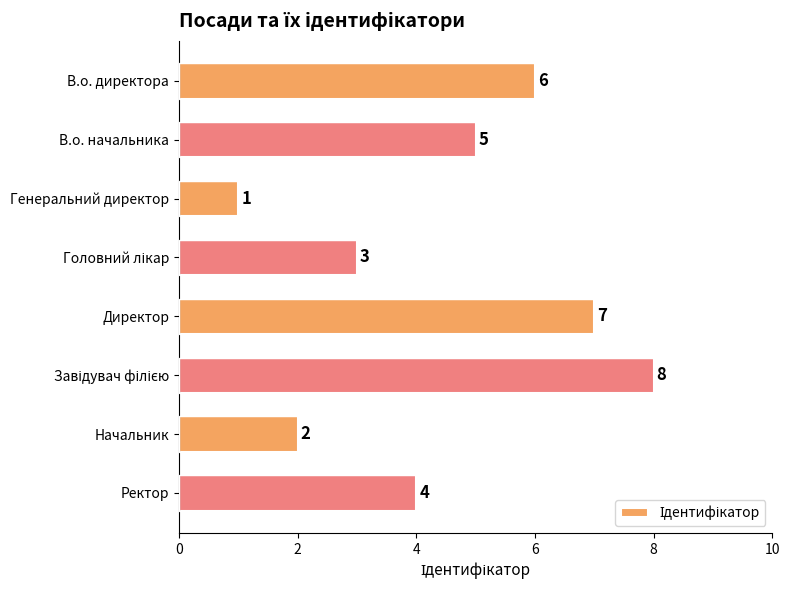

Where is the data nearest to the value 4?

Ректор